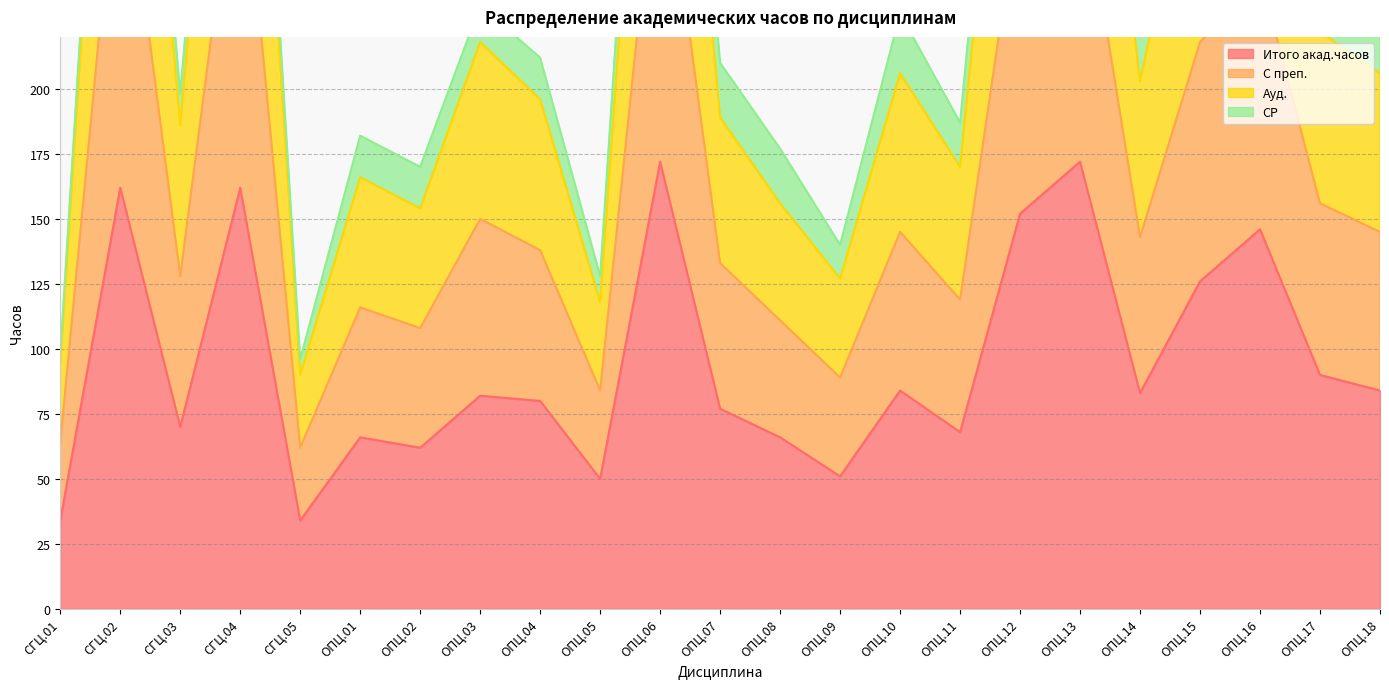

True or false: Итого акад.часов has a value of 43 at ОПЦ.07.

False